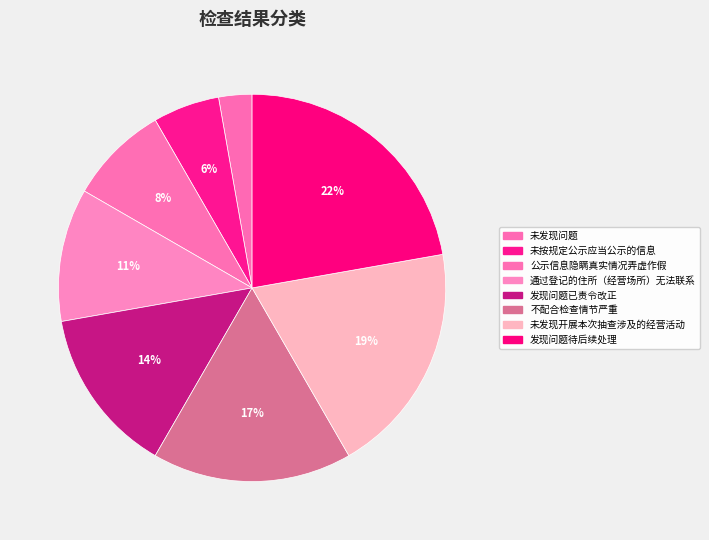

Rank the categories by value from highest to lowest.

发现问题待后续处理, 未发现开展本次抽查涉及的经营活动, 不配合检查情节严重, 发现问题已责令改正, 通过登记的住所（经营场所）无法联系, 公示信息隐瞒真实情况弄虚作假, 未按规定公示应当公示的信息, 未发现问题